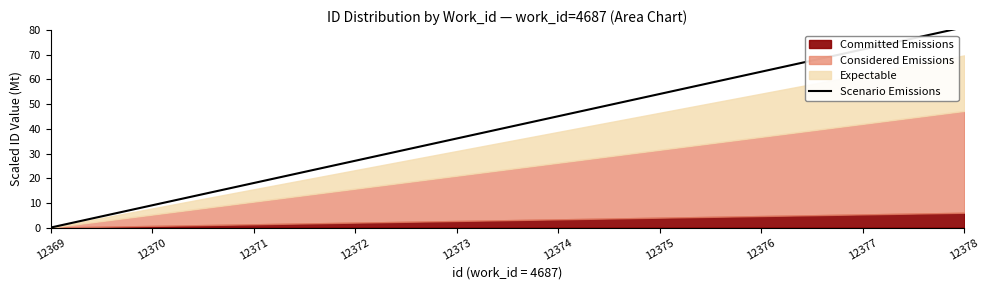

What is the average value?

40.6